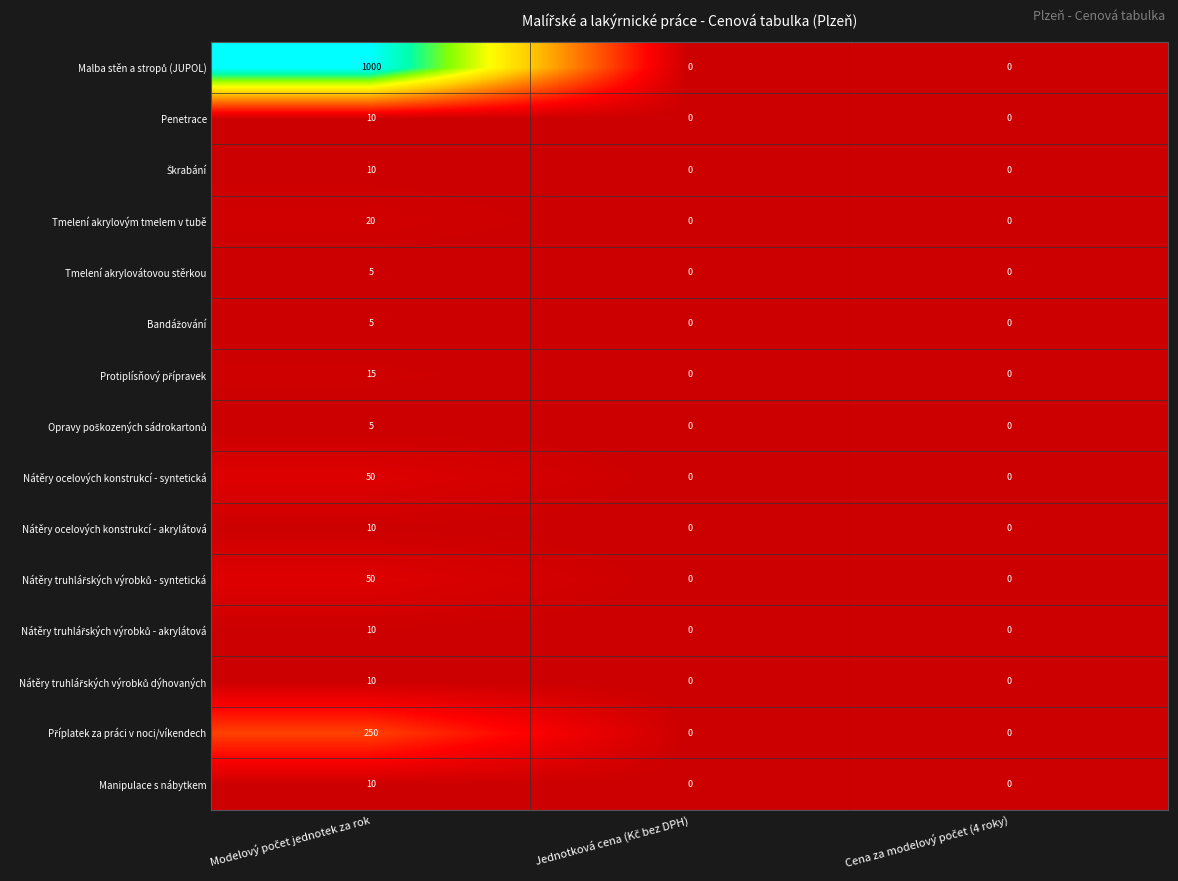

Count the Tmelení akrylovátovou stěrkou values in the range 0 to 5.

3